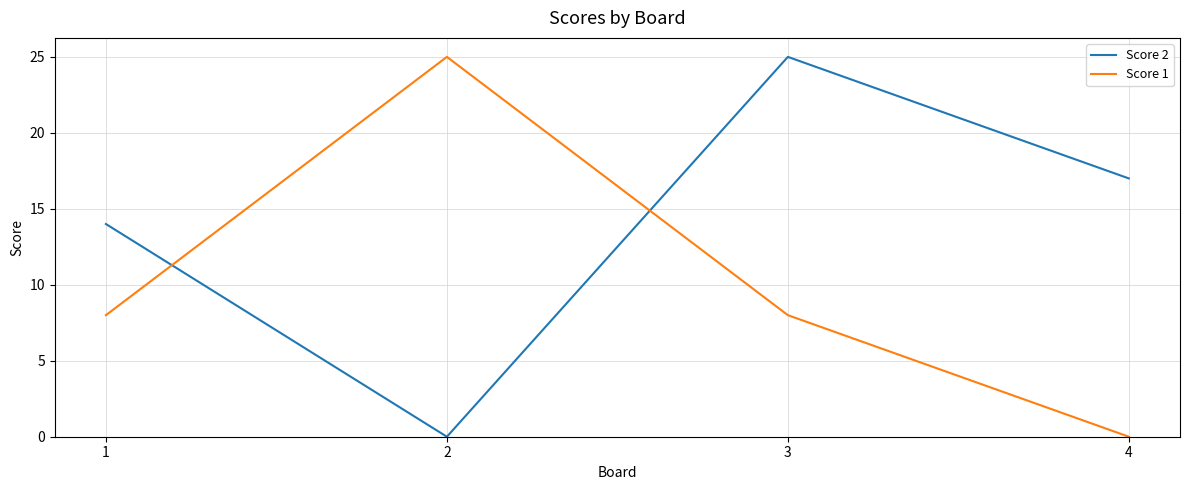

Where do Score 2 and Score 1 first cross each other?

1 and 2